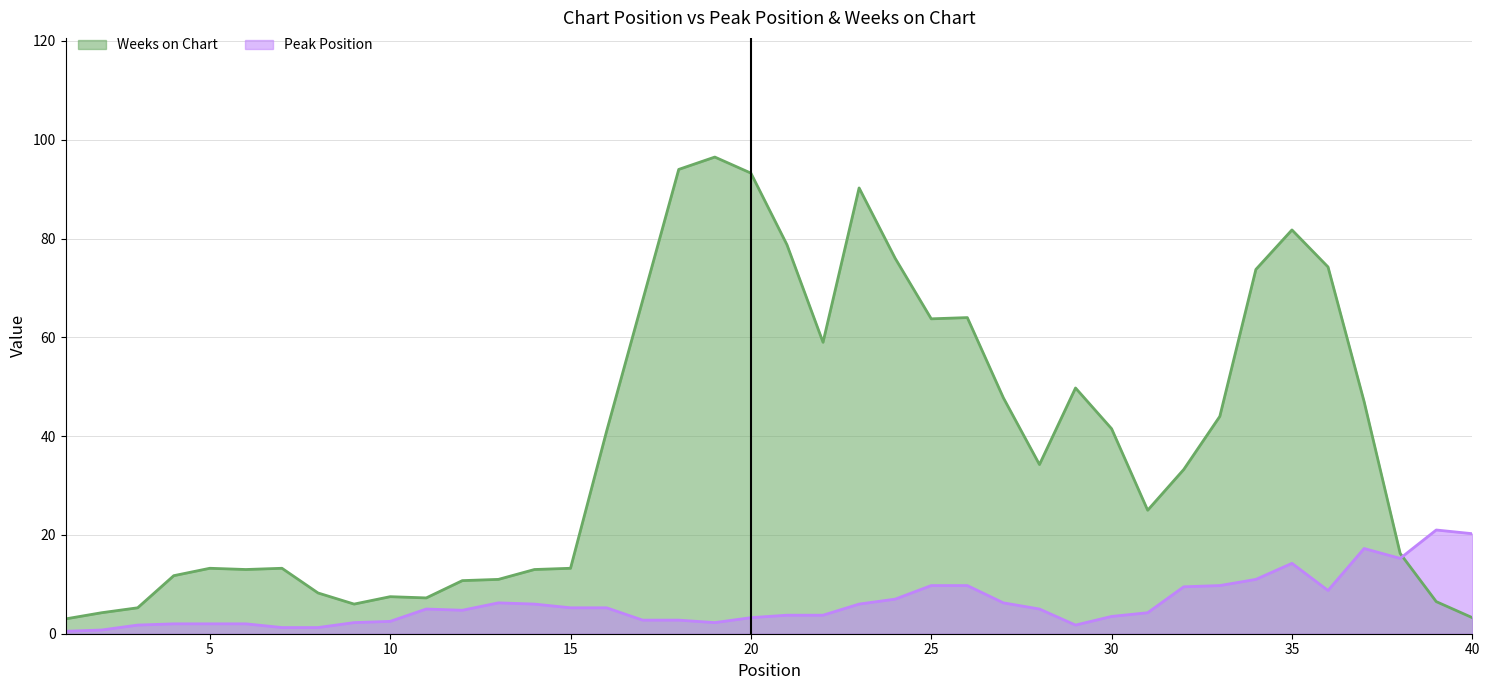

True or false: Weeks on Chart and Peak Position cross at least once.

True